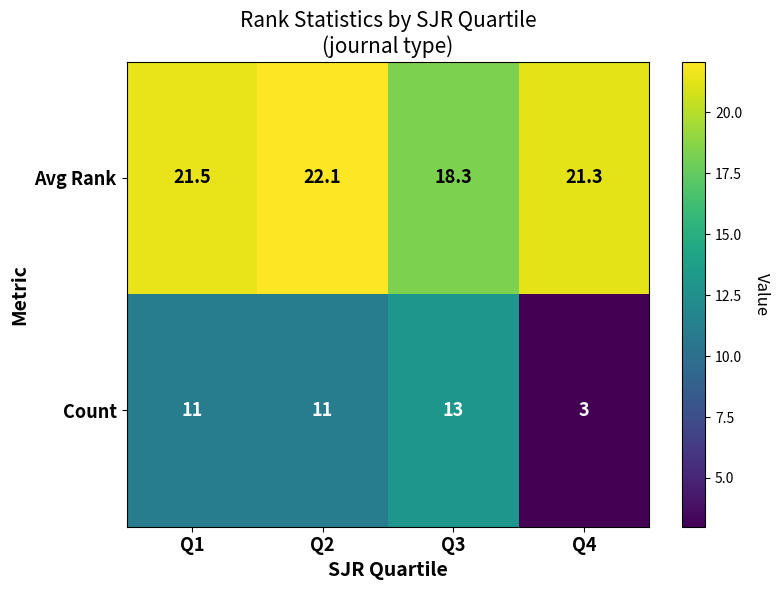

The Count series shows 11.0 at Q2. True or false?

True